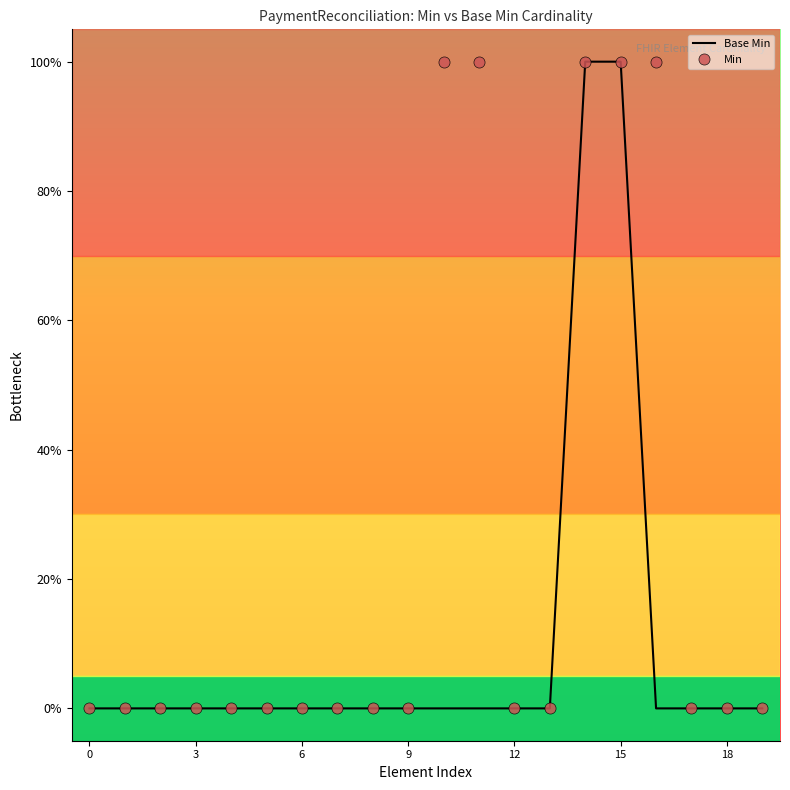

List the series in order of their overall mean, highest first.

Min, Base Min